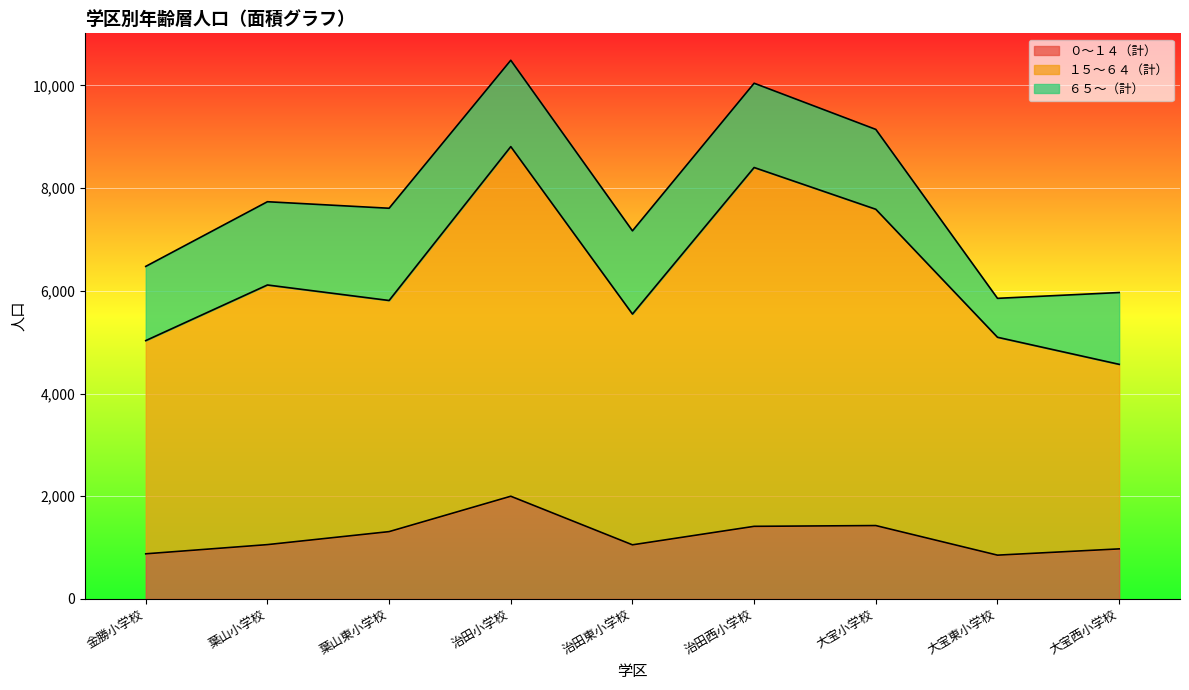

What are all the series names shown in the legend?

０～１４（計）, １５～６４（計）, ６５～（計）